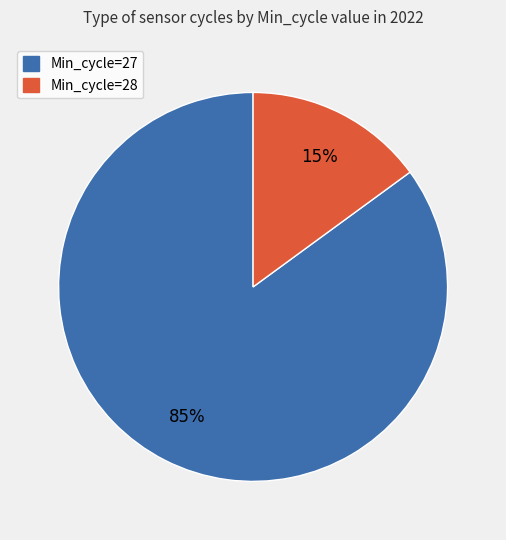

Is there any slice that represents more than half of the pie?

Yes